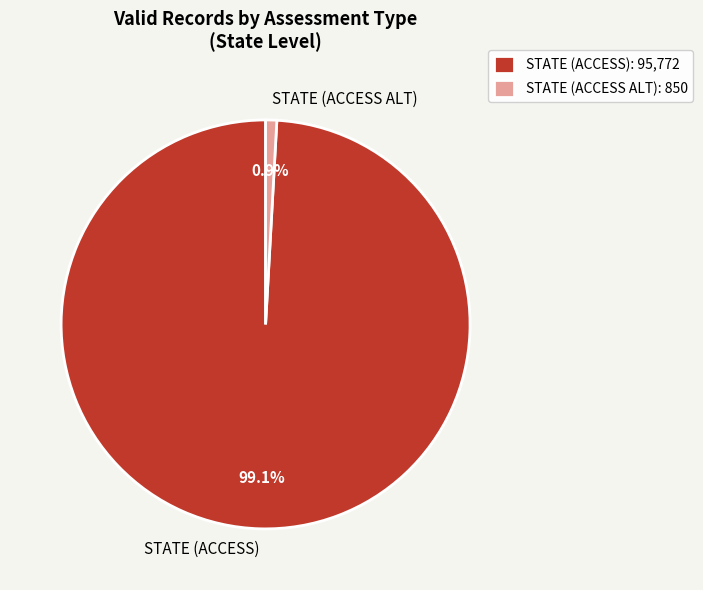

Rank the categories by value from lowest to highest.

STATE (ACCESS ALT), STATE (ACCESS)